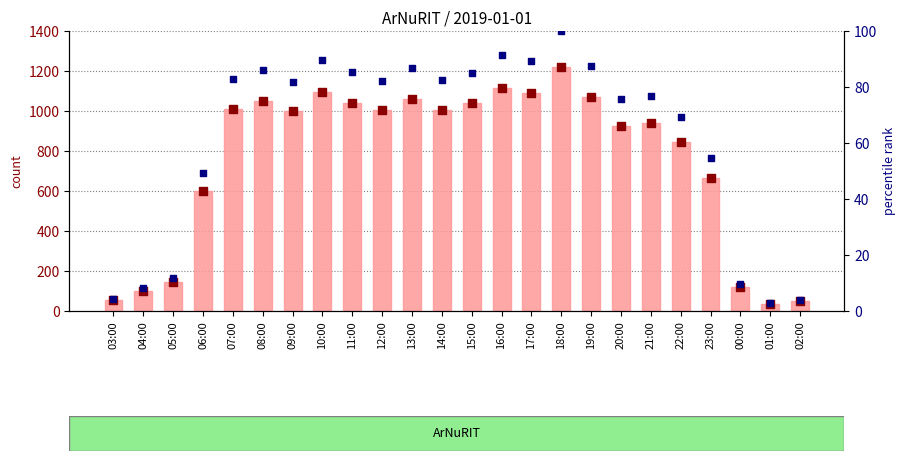

Which series has the largest Y range (max minus min)?

value, ArNuRIT